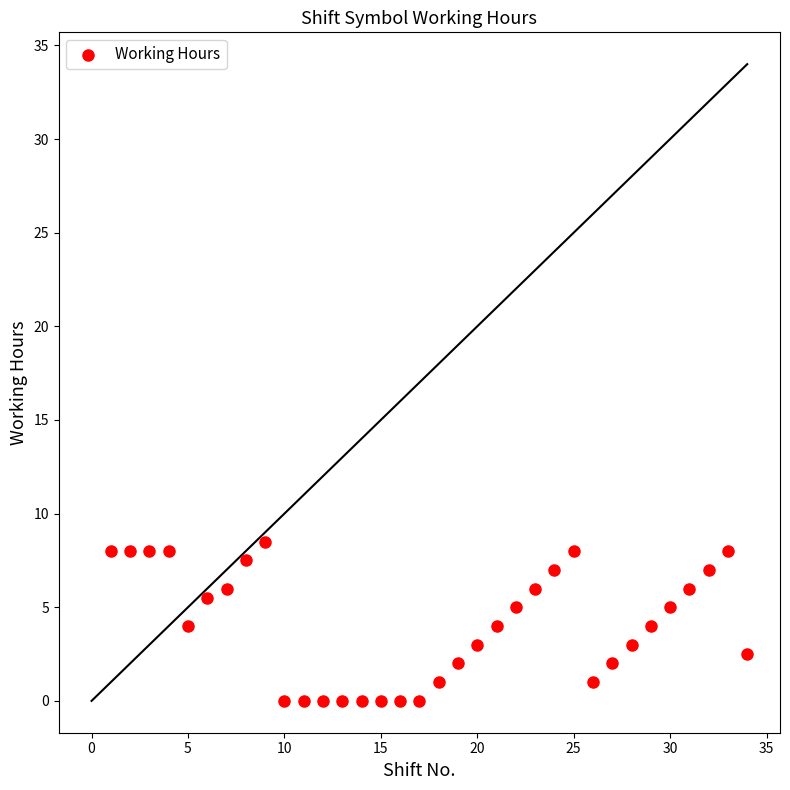

What is the range of Y values (max minus min)?

8.5